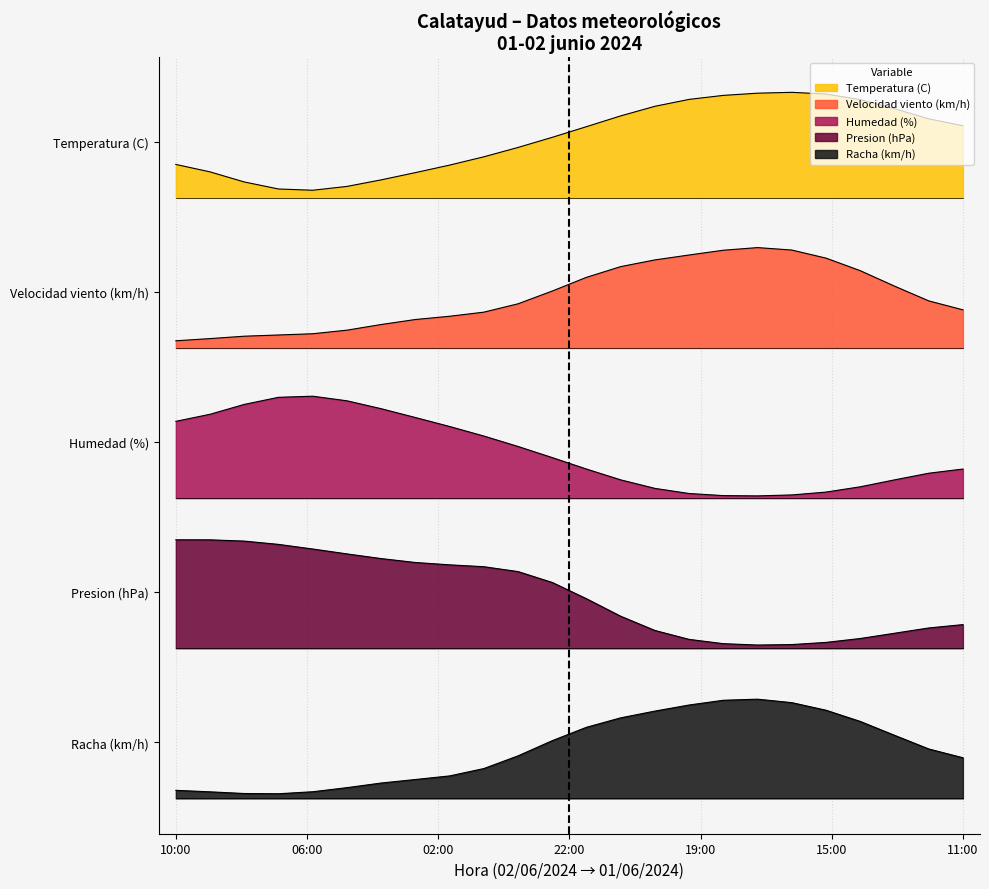

What is the maximum value shown in the chart?

5.6